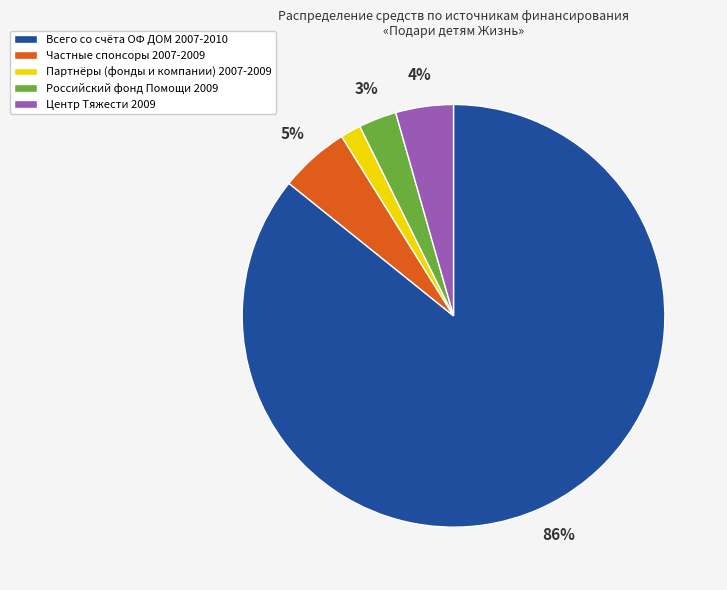

To the nearest percent, what is the difference between the largest and smallest slice percentages?

84%